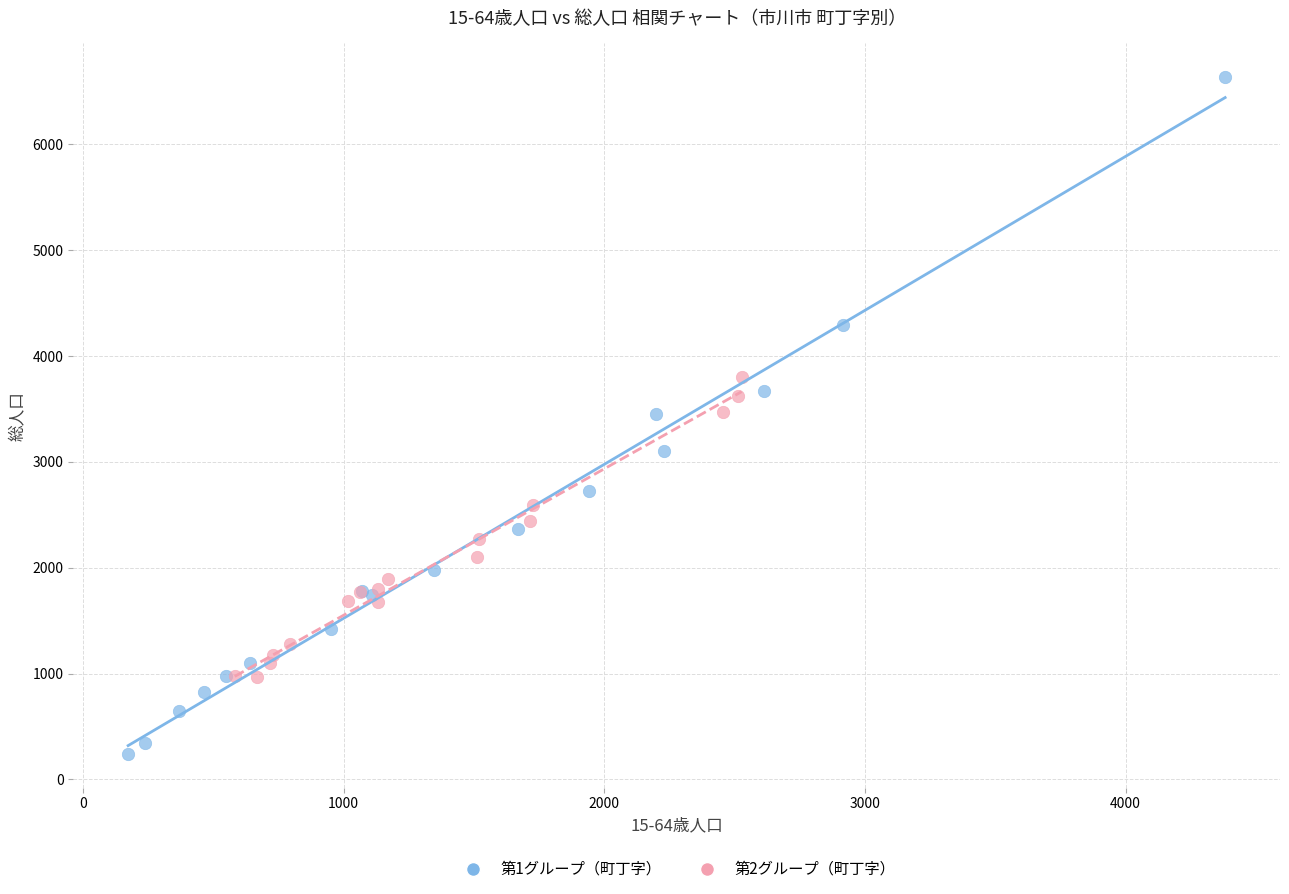

Which series contains the lowest Y value?

第1グループ（町丁字）